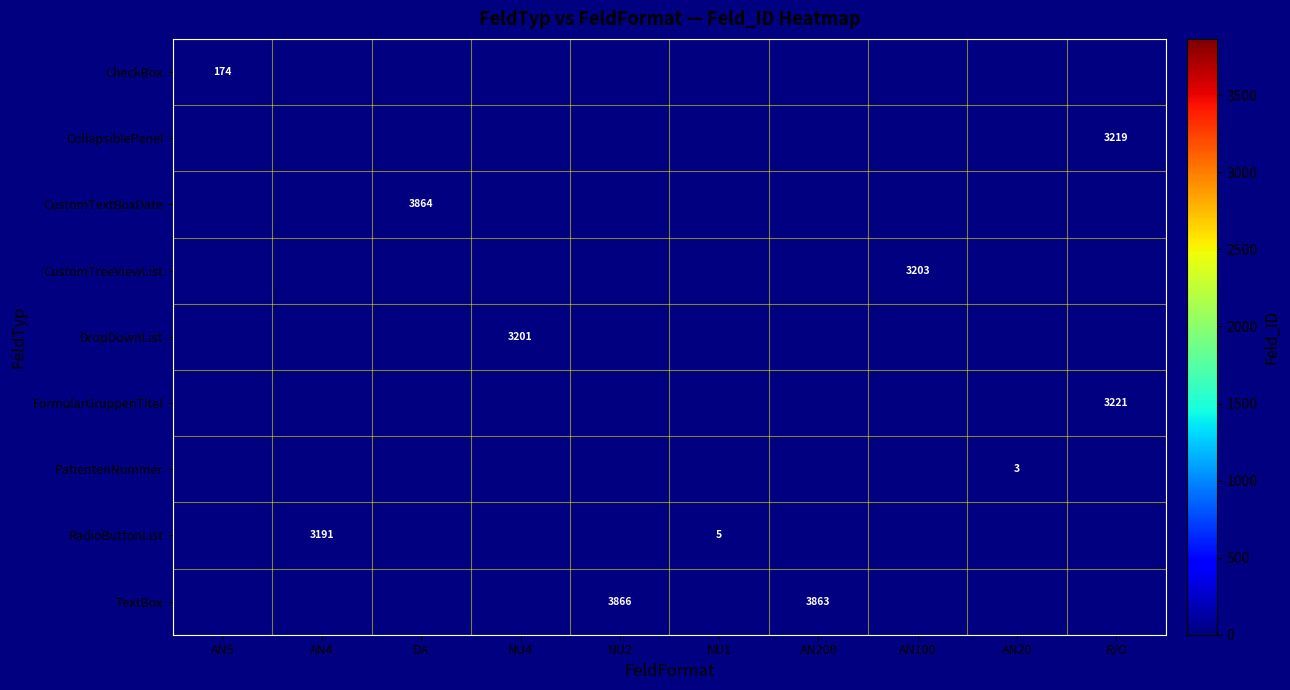

Count the number of data series in this chart.

9